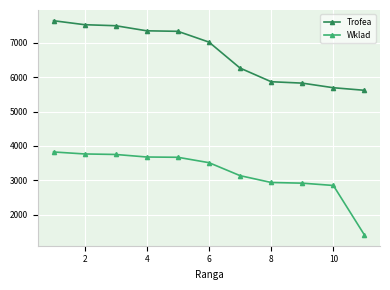

What is the greatest value displayed?

7646